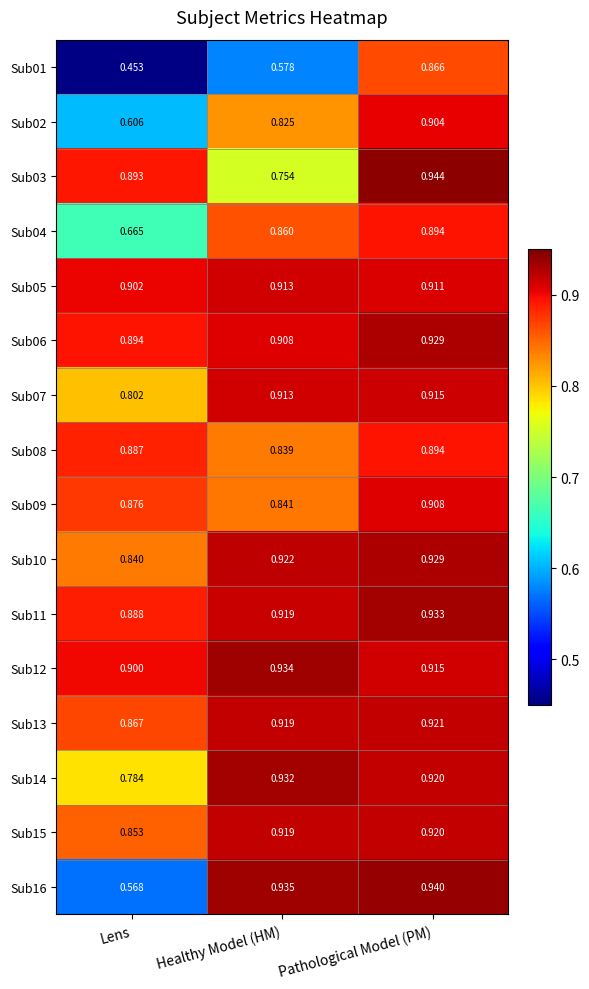

Is the value of Sub13 at Pathological Model (PM) greater than the value of Sub08 at Pathological Model (PM)?

Yes